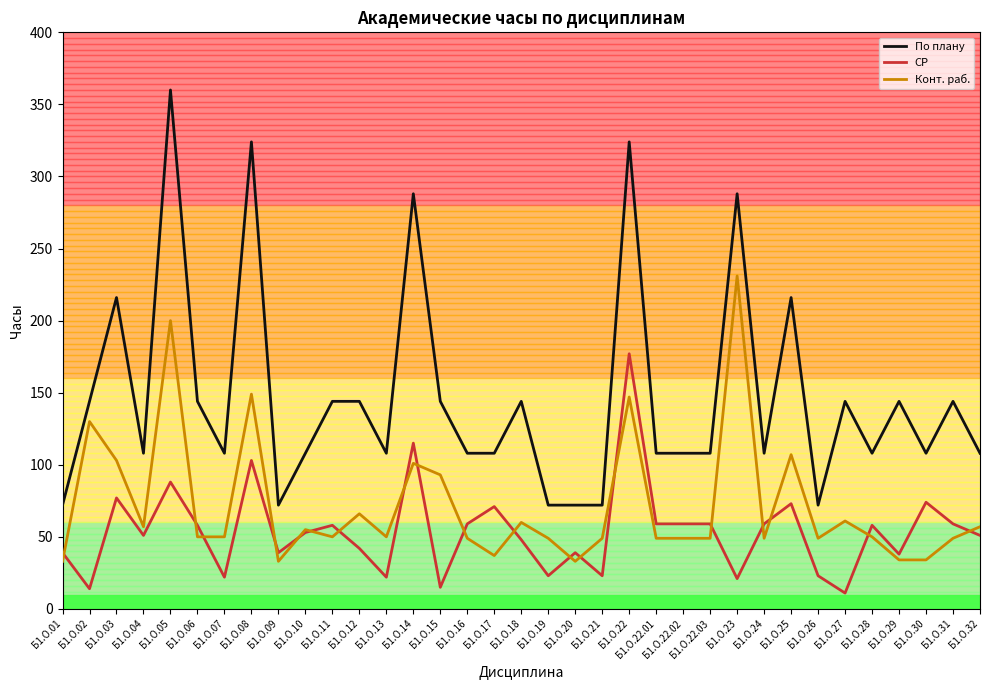

How many lines are shown in the chart?

3